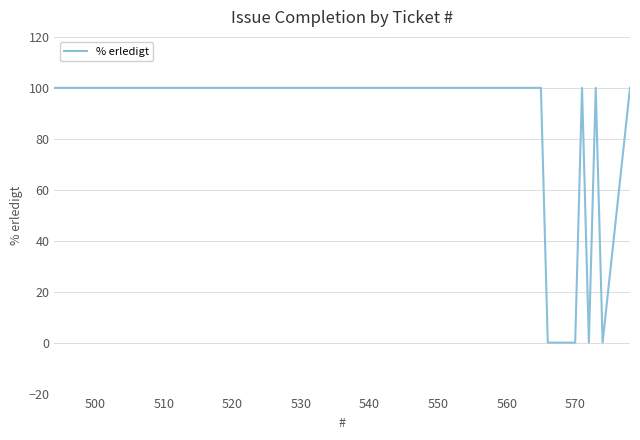

What is the maximum value shown in the chart?

100